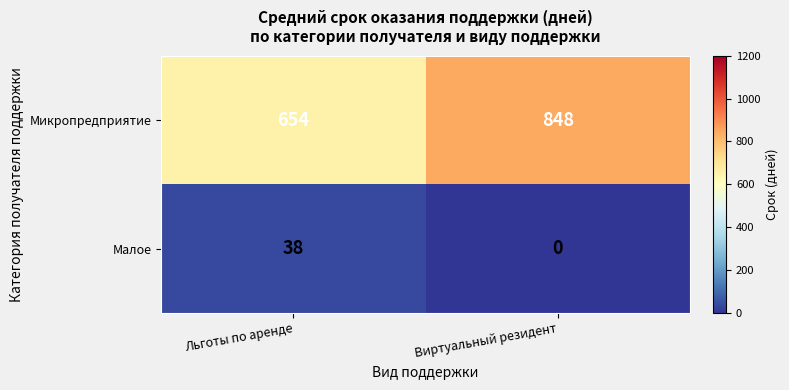

Count the number of categories in the chart.

2